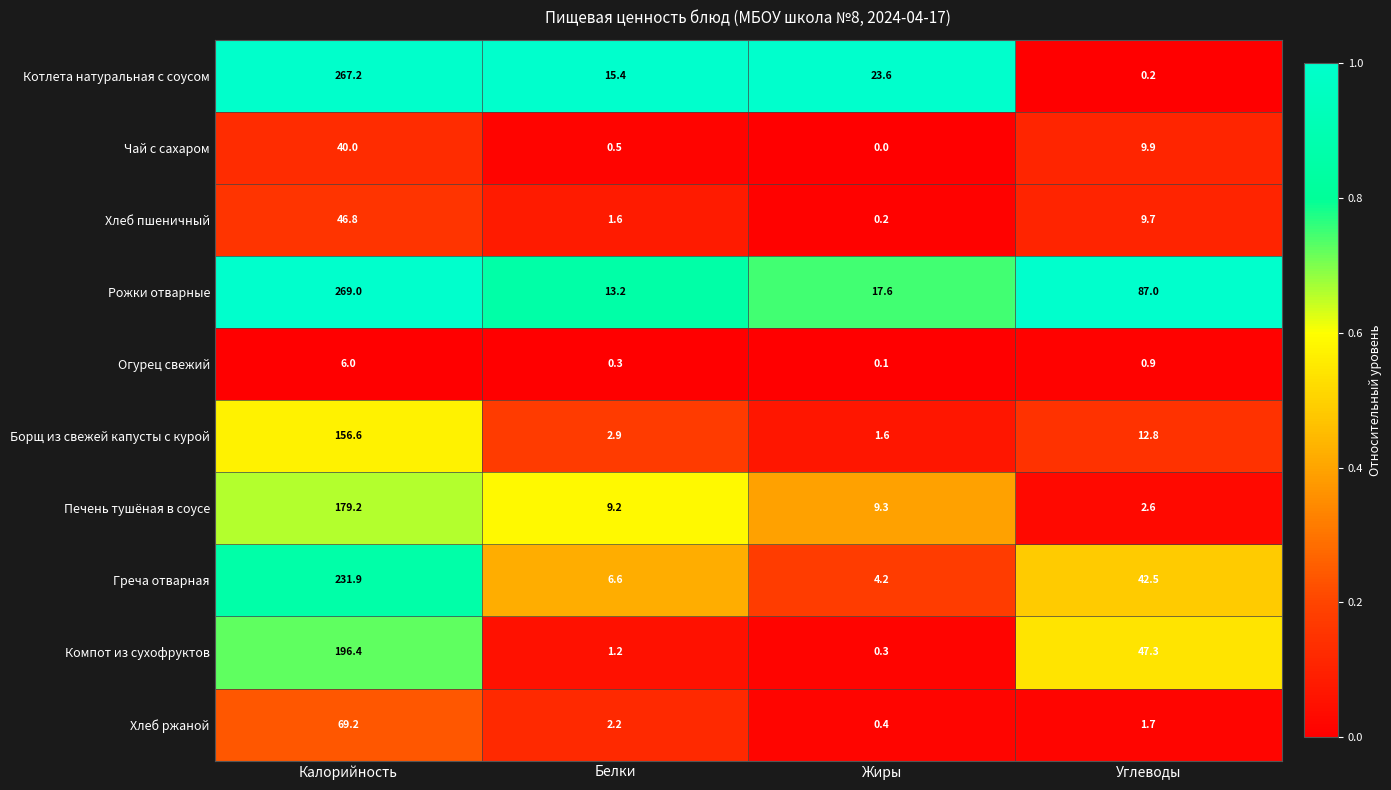

What is the total value across all series at Калорийность?

1462.3